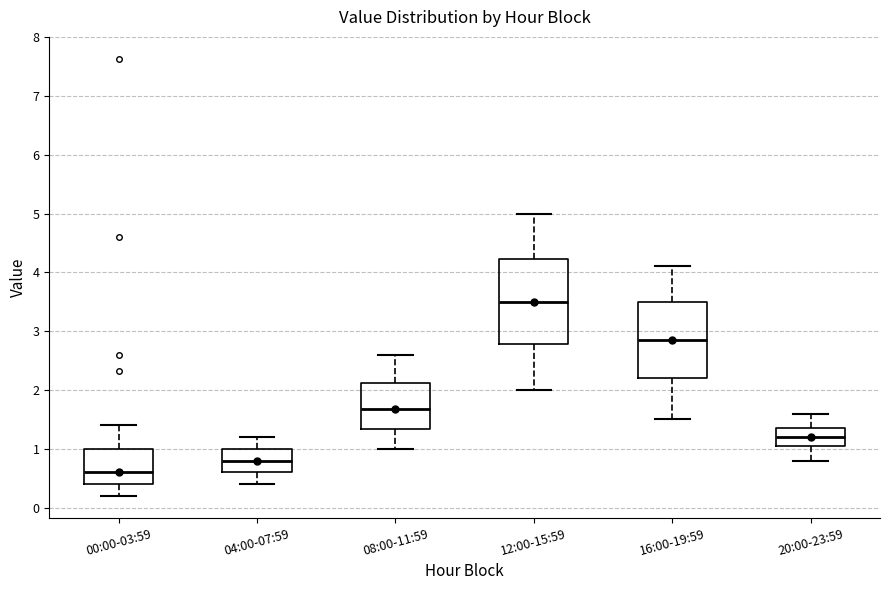

Where does the lower whisker of the box for 12:00-15:59 end on the y-axis? The values are not printed on the chart, so give them approximately, as read against the axis.

2.0